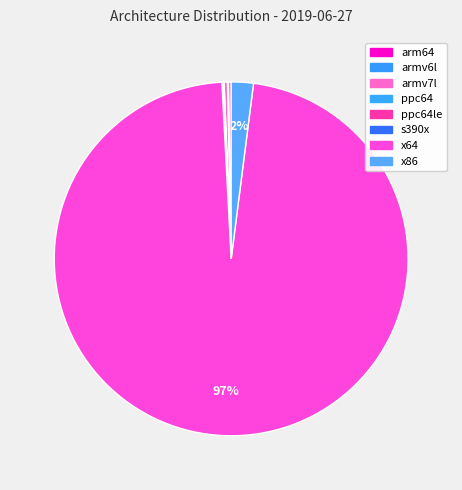

Rank the categories by value from lowest to highest.

ppc64, ppc64le, s390x, armv6l, arm64, armv7l, x86, x64